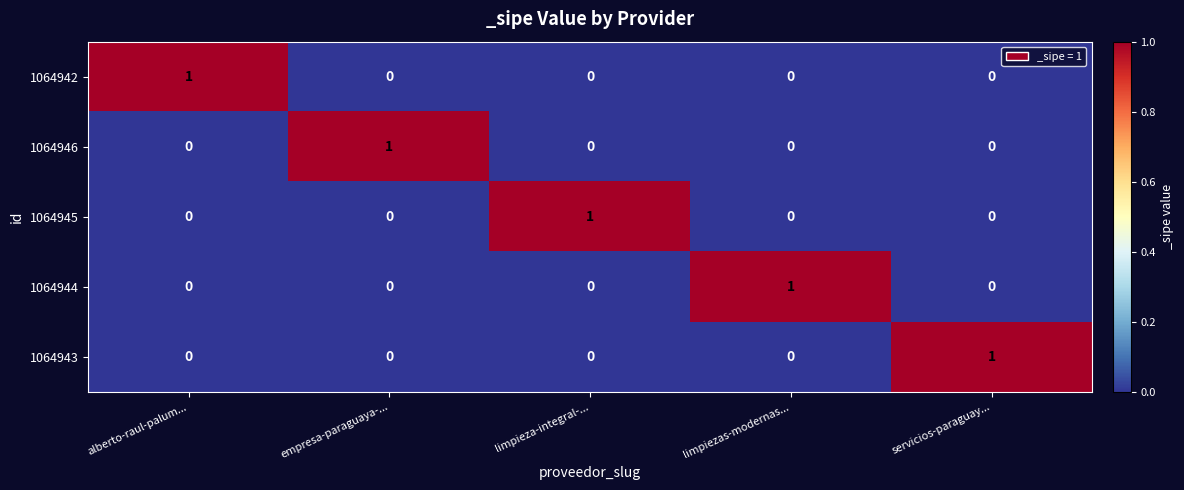

Is the value of 1064943 at servicios-paraguay... greater than the value of 1064942 at limpieza-integral-...?

Yes